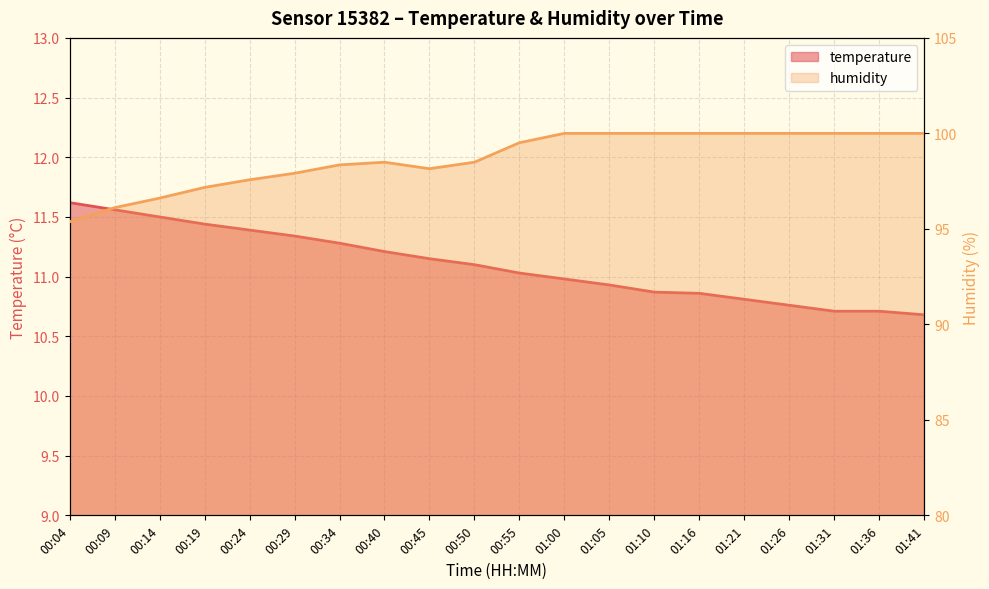

Rank the series at 00:34 from lowest to highest value.

temperature, humidity